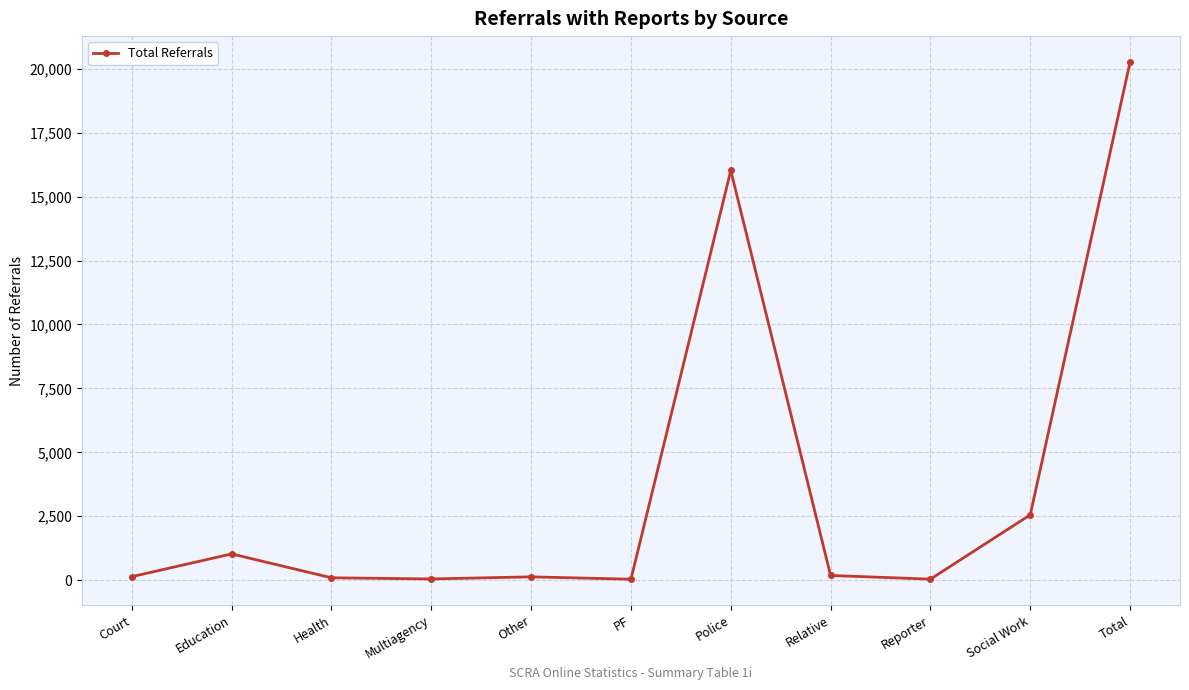

The value at PF is 36. True or false?

True